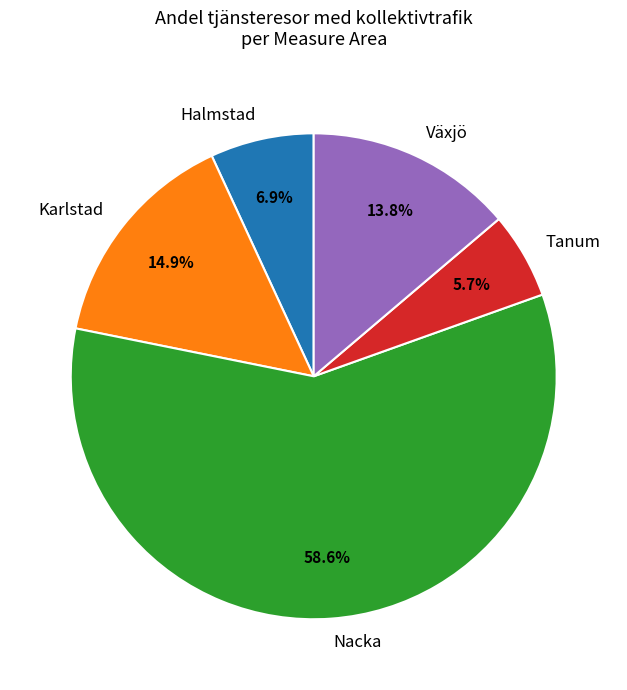

Do Halmstad and Tanum together represent more than half of the pie?

No